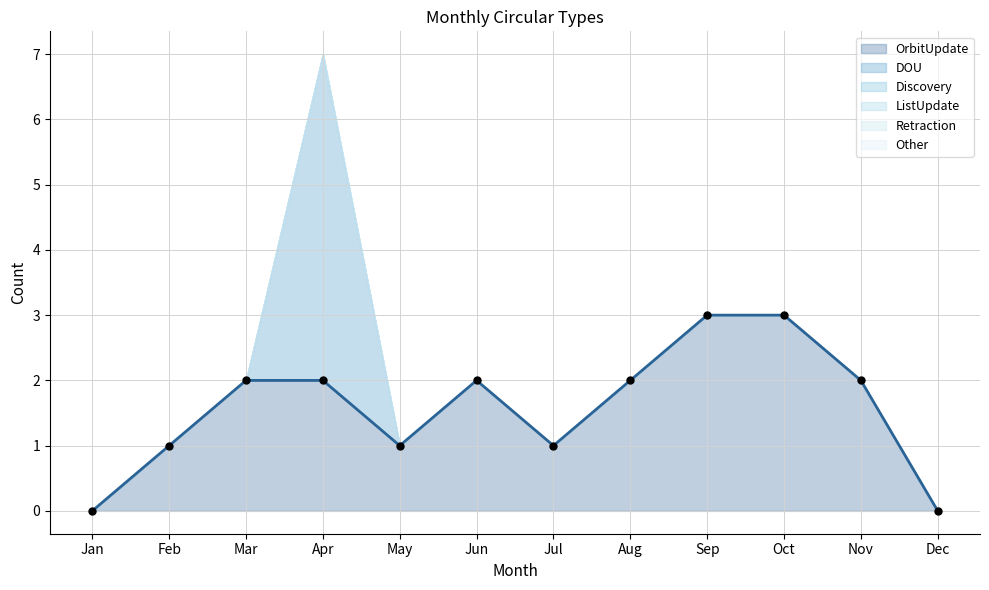

Is the value of ListUpdate at Jan greater than the value of Retraction at Aug?

No